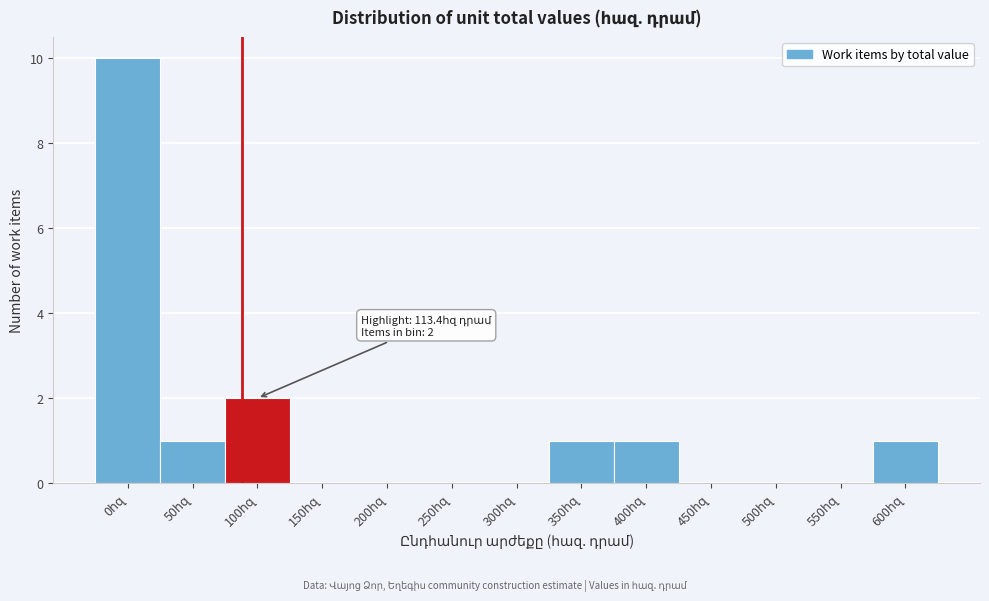

What is the greatest value displayed?

10